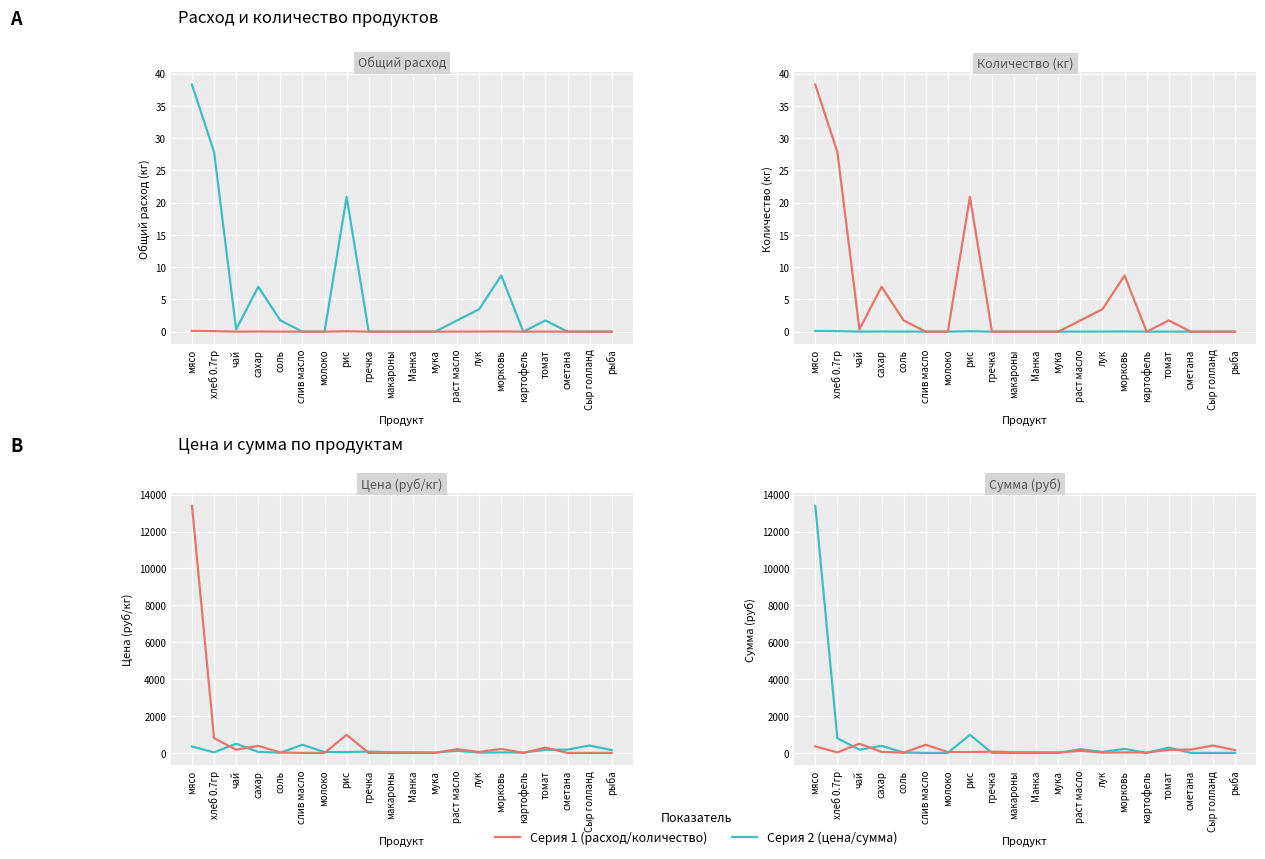

How many lines are shown in the chart?

4